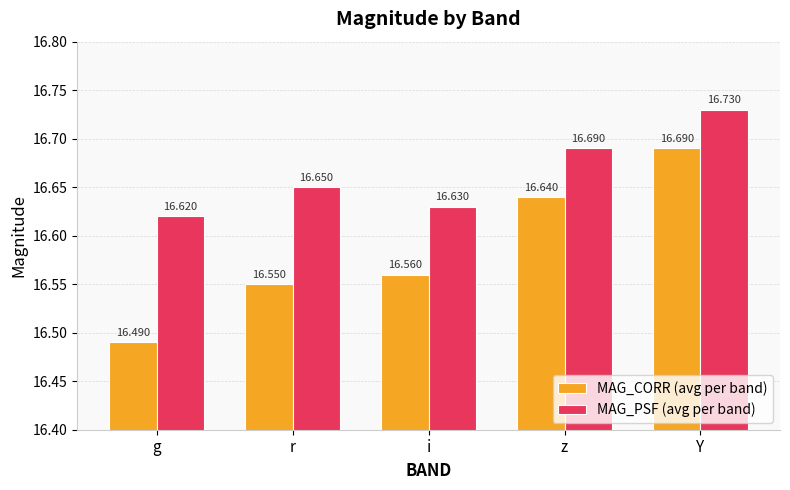

Which series has the largest range (max minus min)?

MAG_CORR (avg per band)